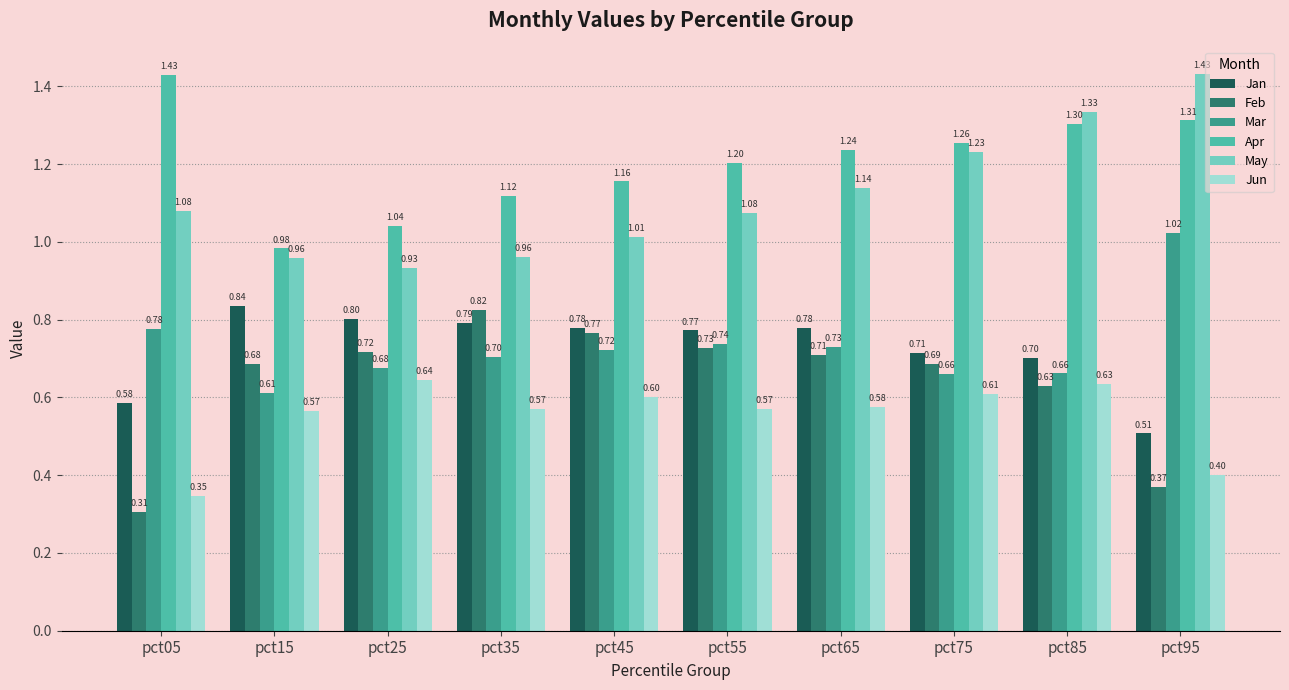

True or false: Jun has a value of 0.1 at pct65.

False